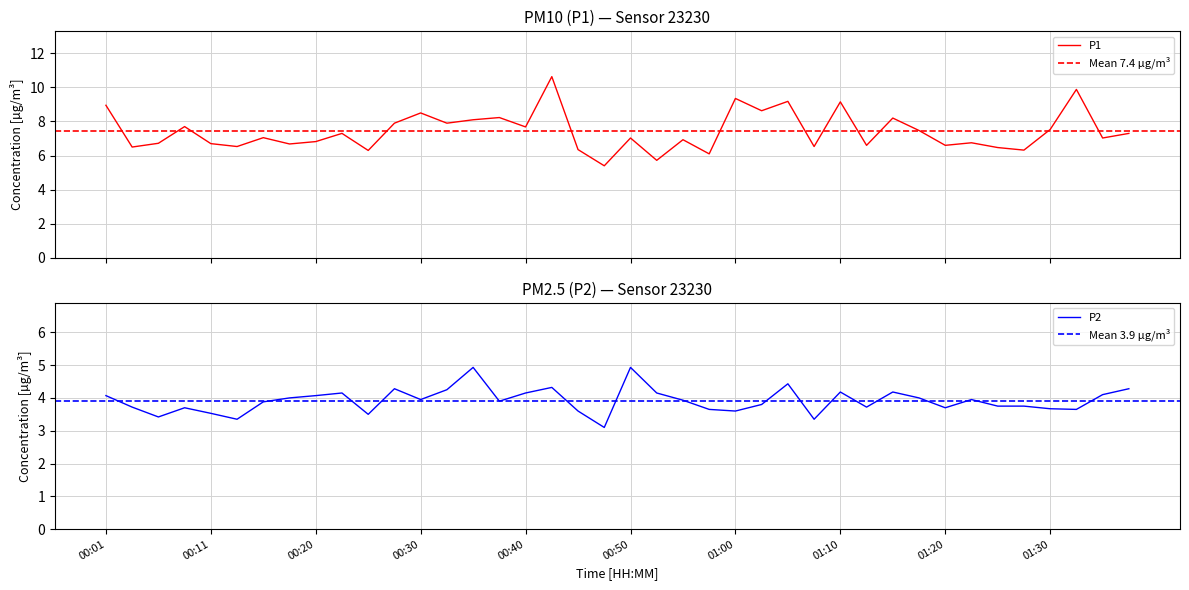

What is the total value across all series at 00:08?

11.4